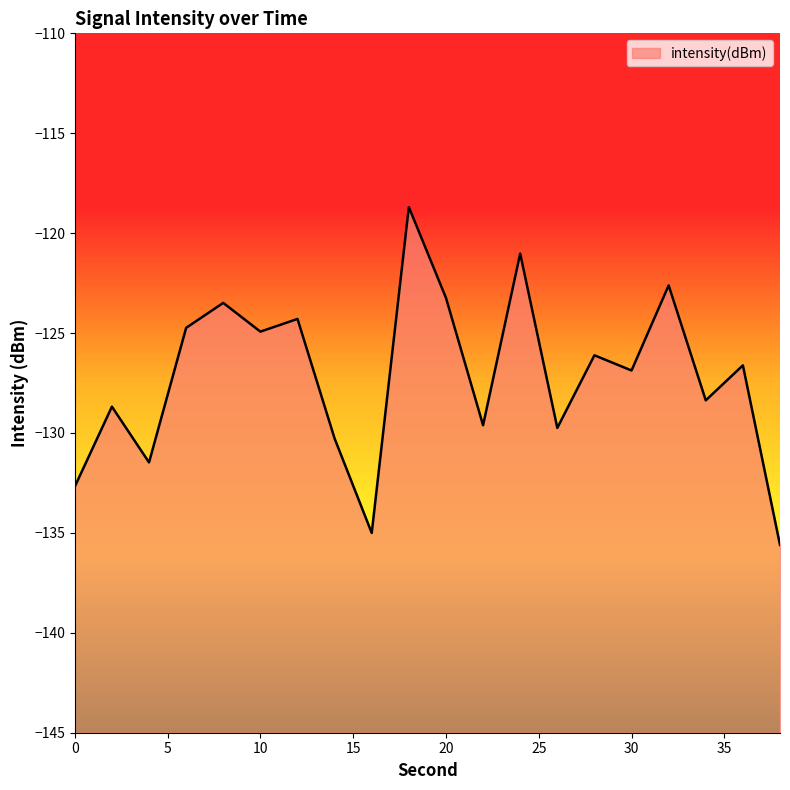

Where is the first local maximum?

2